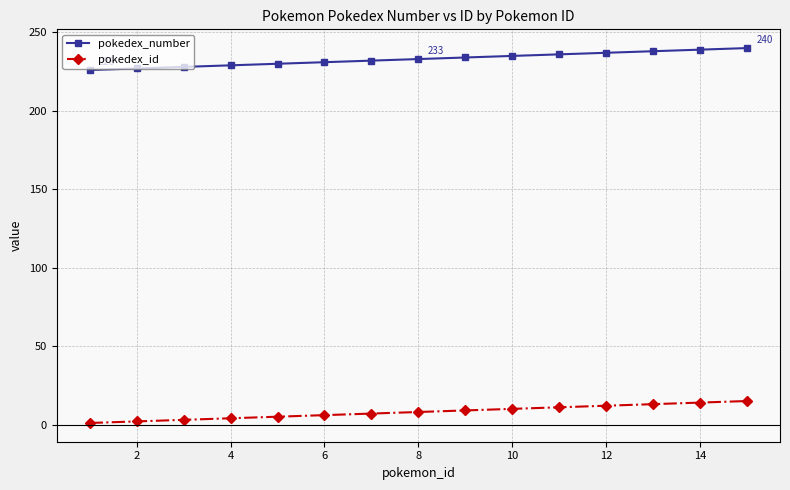

What is the difference between the maximum and minimum values in the pokedex_id series?

14